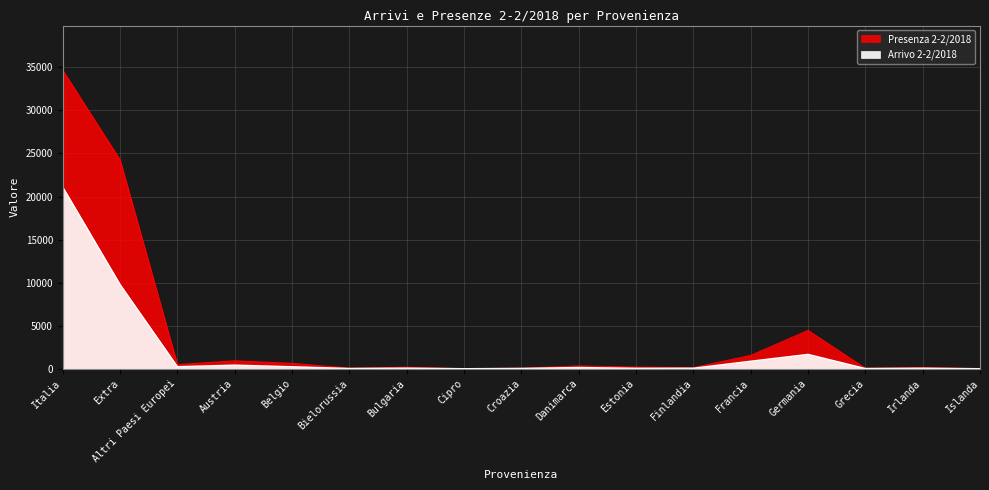

At which label is Presenza 2-2/2018 closest to 17329?

Extra